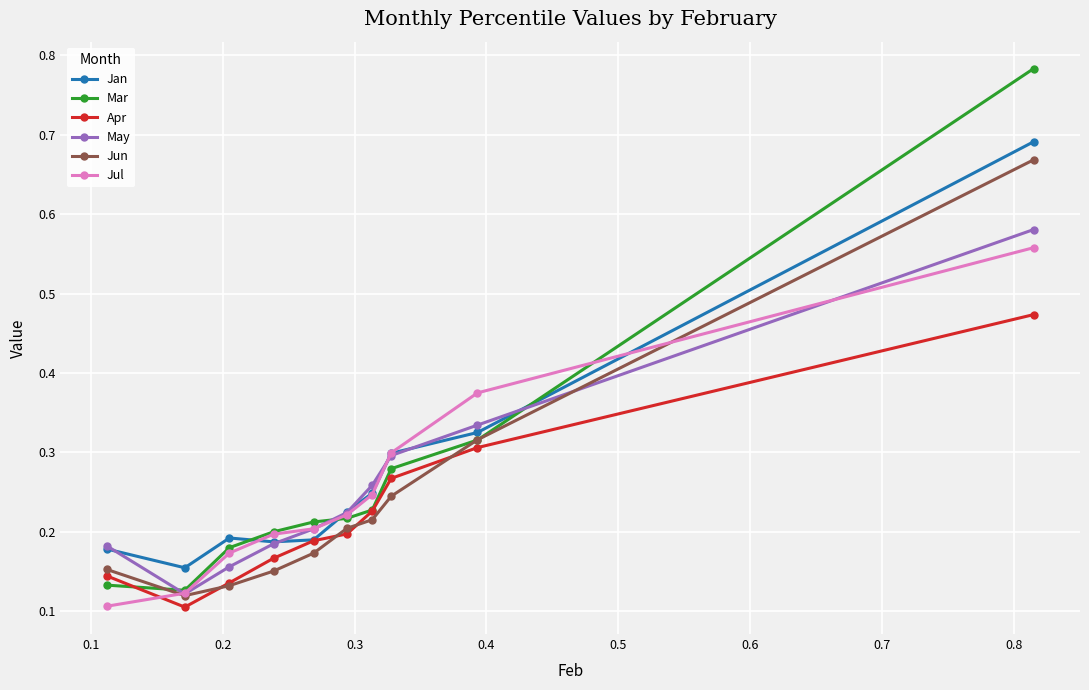

How many lines are shown in the chart?

6